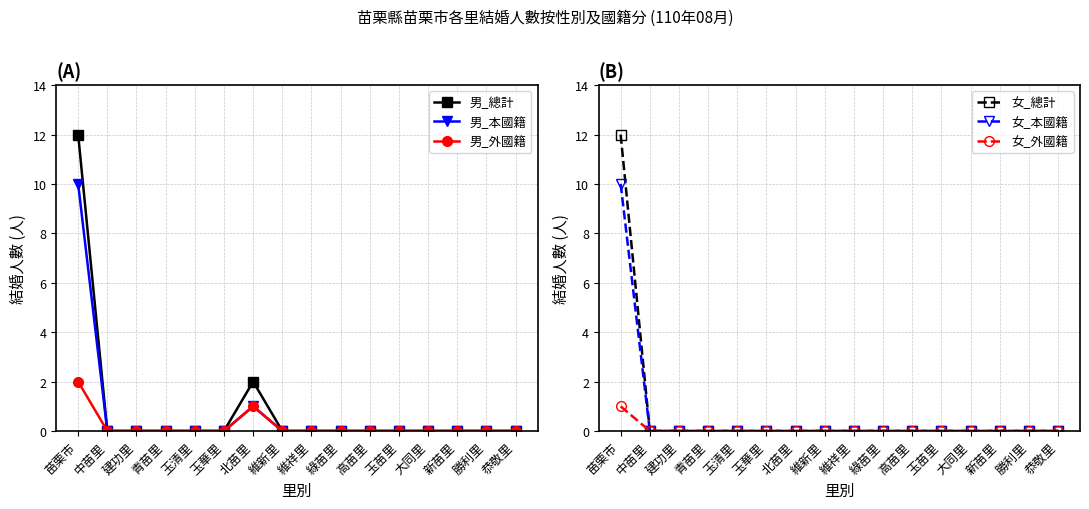

The value of 男_外國籍 at 玉苗里 is 0. True or false?

True